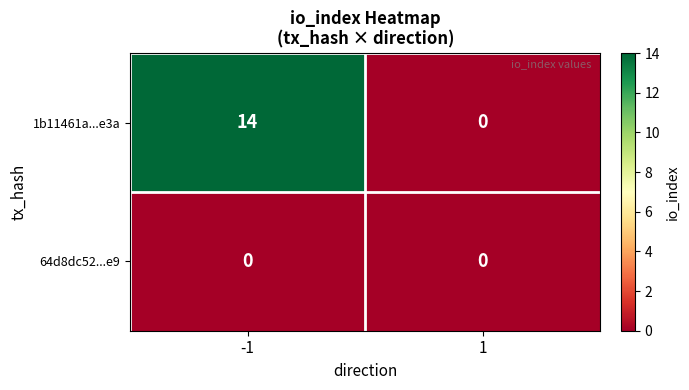

Reading right to left, extract all data points from this chart.

1b11461a...e3a: 1=0	-1=14
64d8dc52...e9: 1=0	-1=0